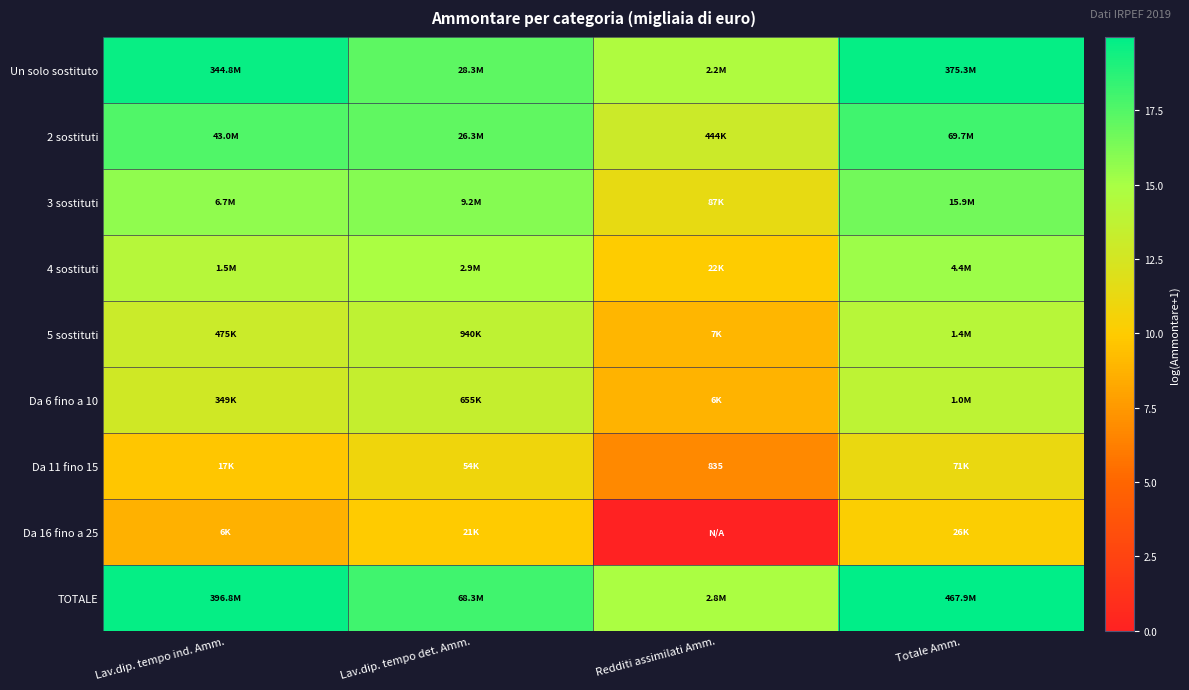

Which series has the largest total across all categories?

TOTALE